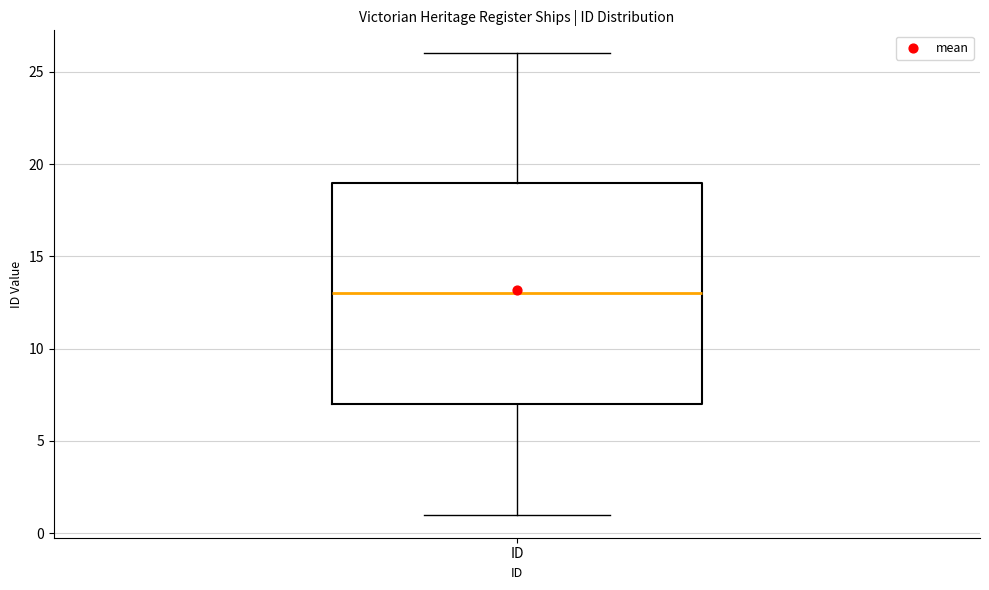

Transcribe this box plot: give where the median line is, the range the box spans, and where the two whiskers end, as read against the y-axis. The values are not printed on the chart, so give them approximately, as read against the axis.

median 13, box 7 to 19, whiskers 1 to 26